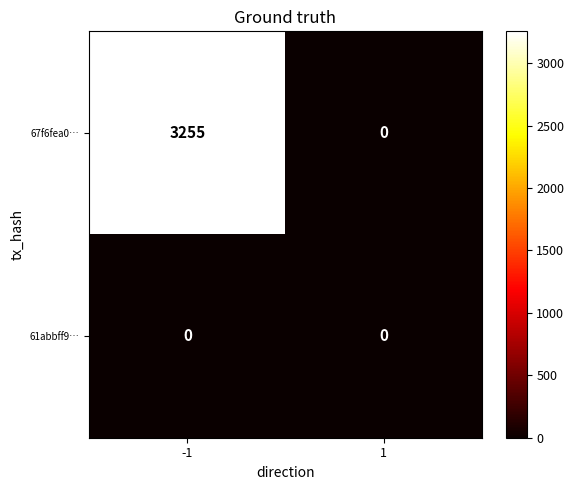

Reading right to left, extract all data points from this chart.

67f6fea0…: 0	3255
61abbff9…: 0	0